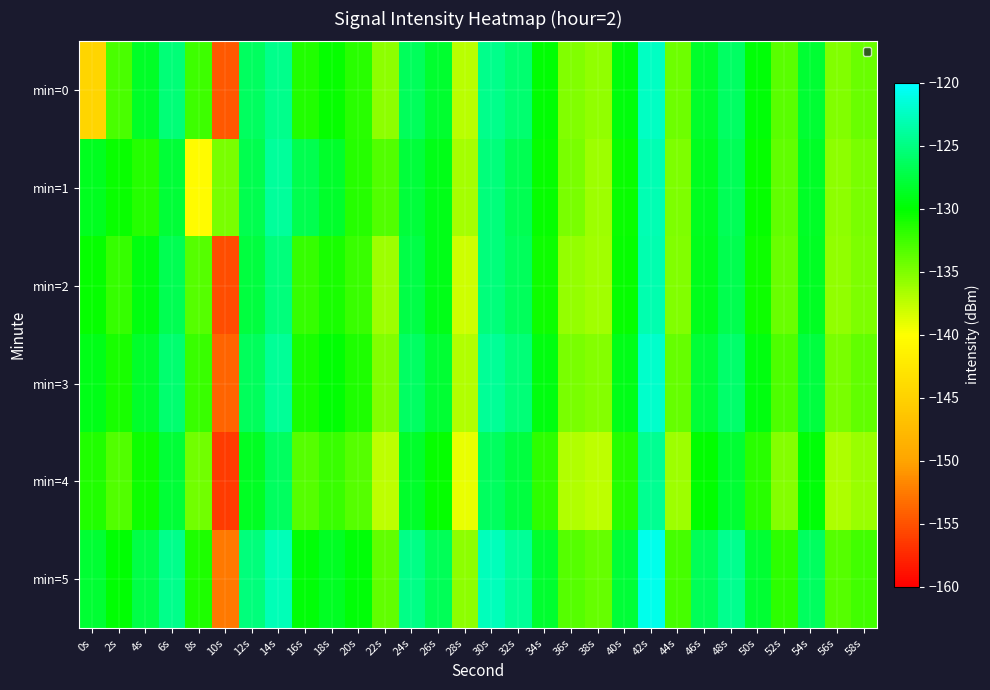

Which series has the largest total across all categories?

min=5